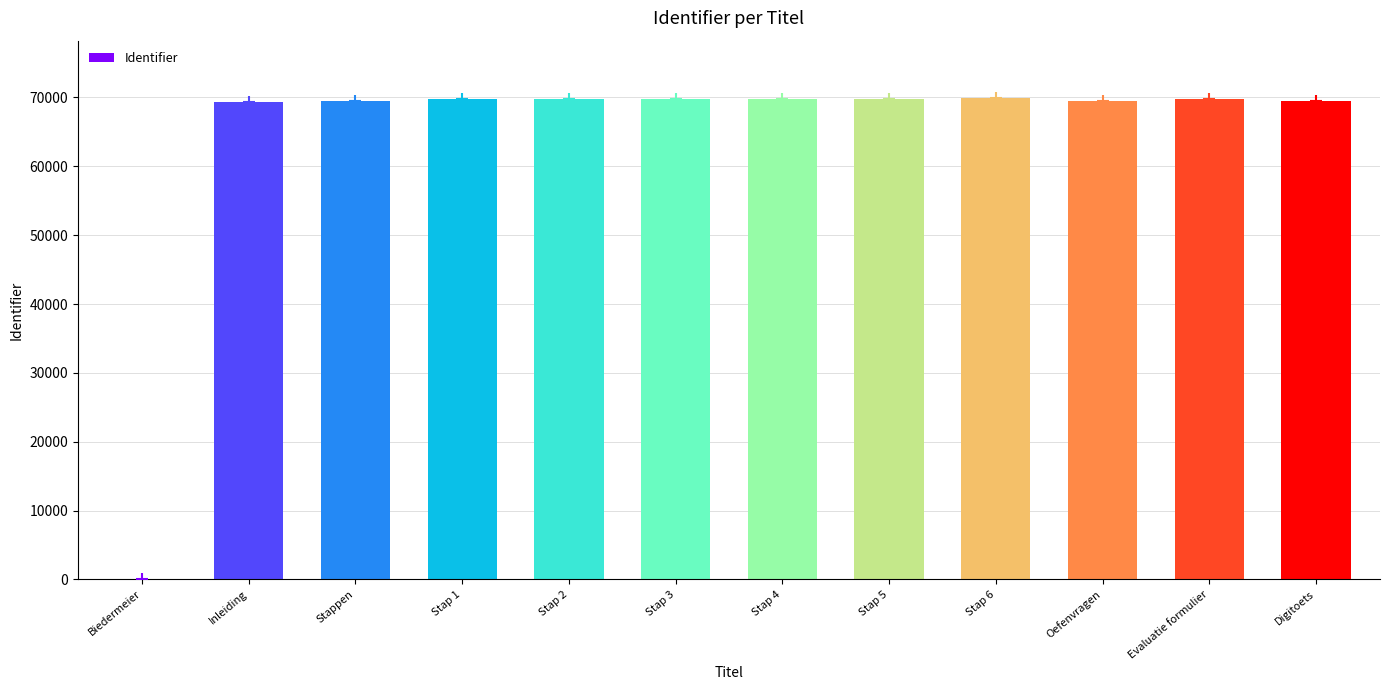

Is it true that the value at Stap 2 is 123077?

False